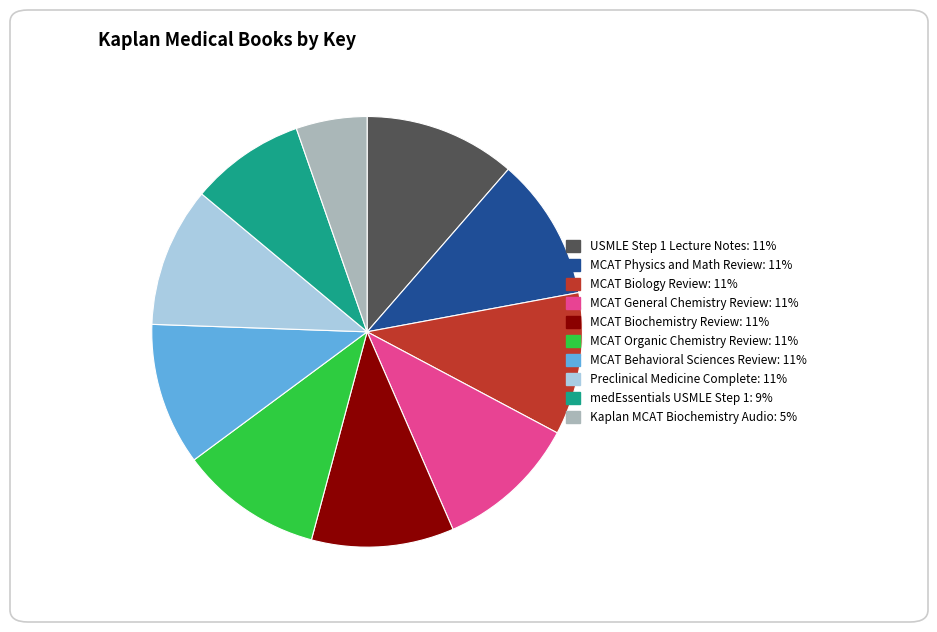

Do MCAT Biology Review and Kaplan MCAT Biochemistry Audio together represent more than half of the pie?

No